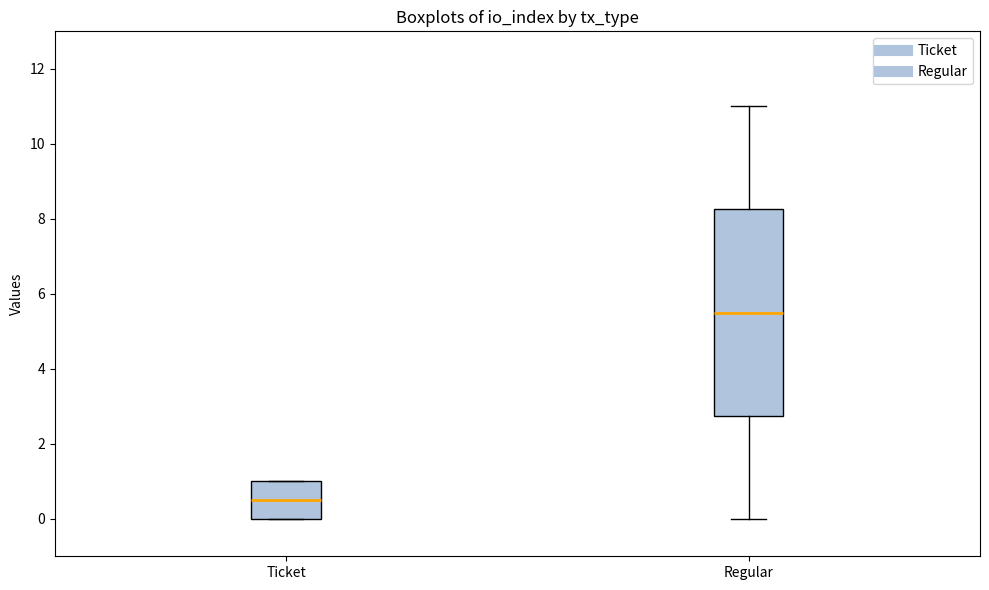

Reading left to right, transcribe this box plot: for each box, give where its median line is, the range the box spans, and where its two whiskers end, as read against the y-axis. The values are not printed on the chart, so give them approximately, as read against the axis.

Ticket: median 0.6, box 0.0 to 1.0, whiskers 0.0 to 1.0
Regular: median 5.6, box 2.8 to 8.2, whiskers 0.0 to 11.0